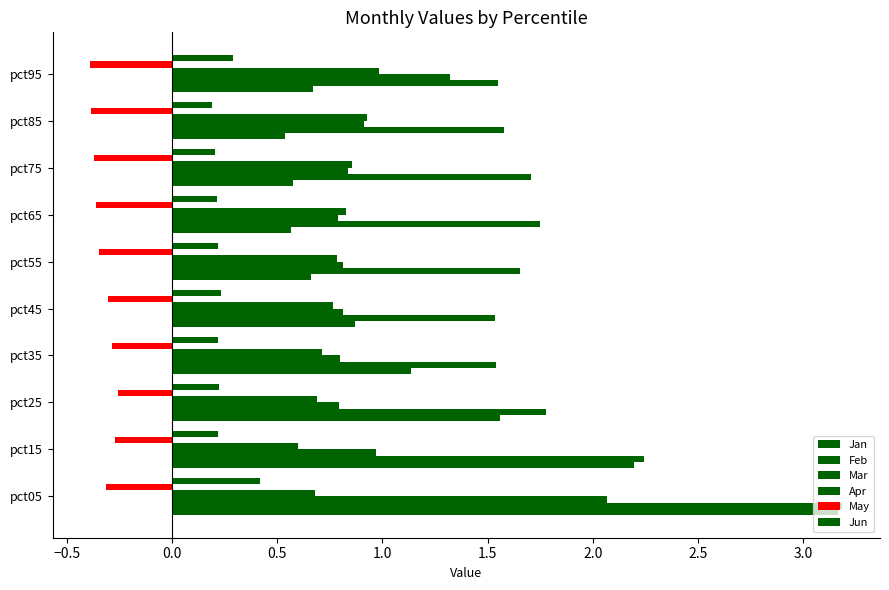

List the series in order of their peak value, lowest first.

May, Jun, Apr, Mar, Jan, Feb